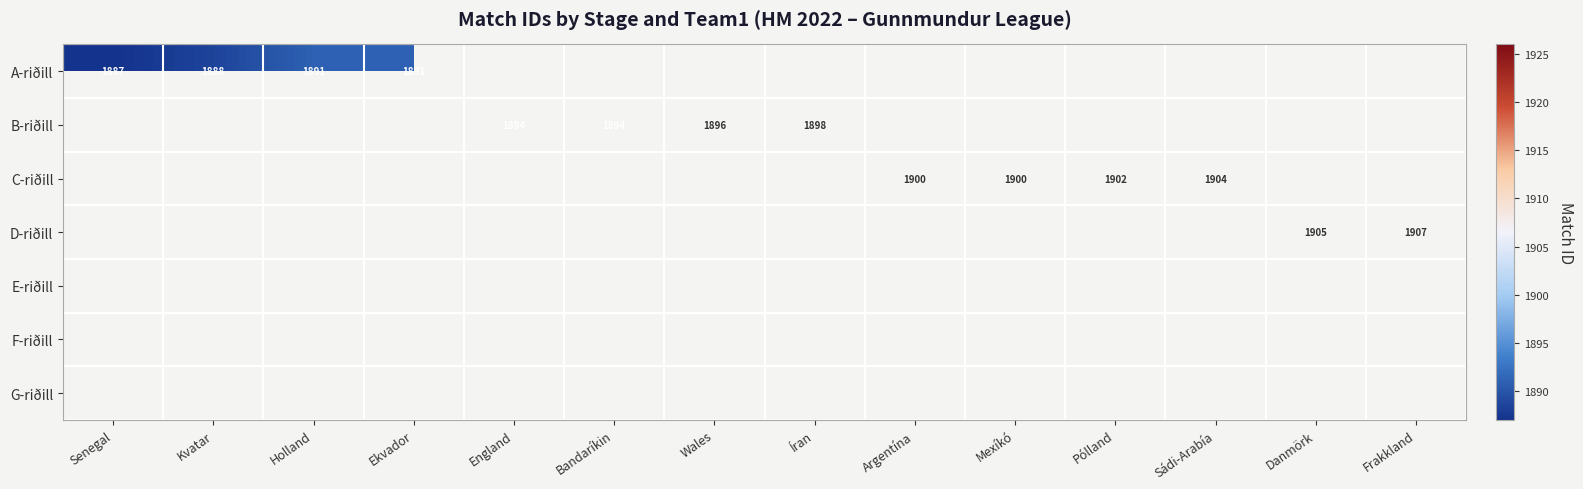

The value of C-riðill at Sádi-Arabía is 946. True or false?

False